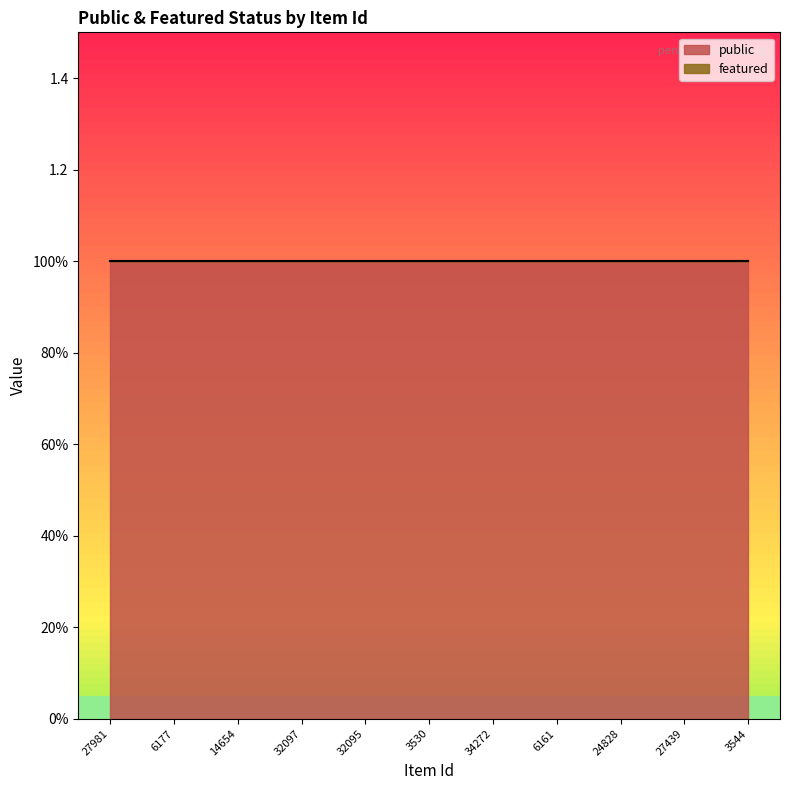

What is the maximum value shown in the chart?

1